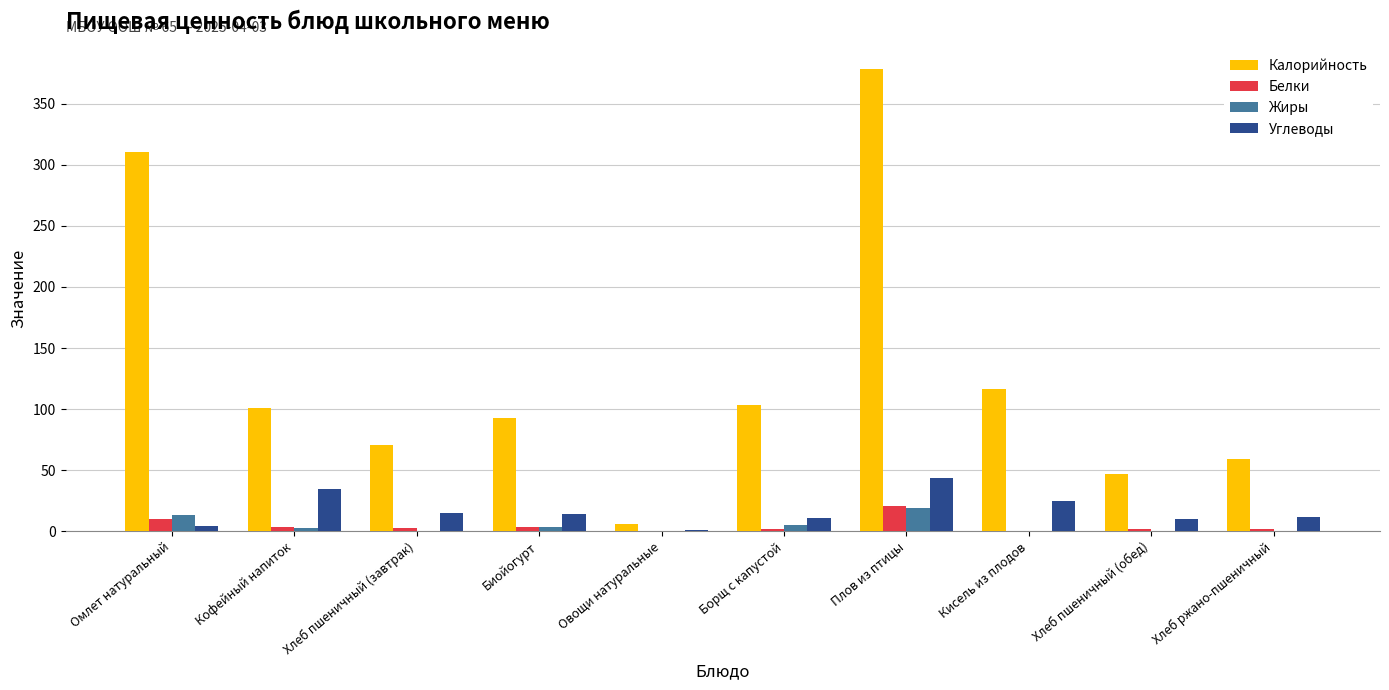

Is the value of Белки at Хлеб ржано-пшеничный greater than the value of Калорийность at Хлеб пшеничный (завтрак)?

No